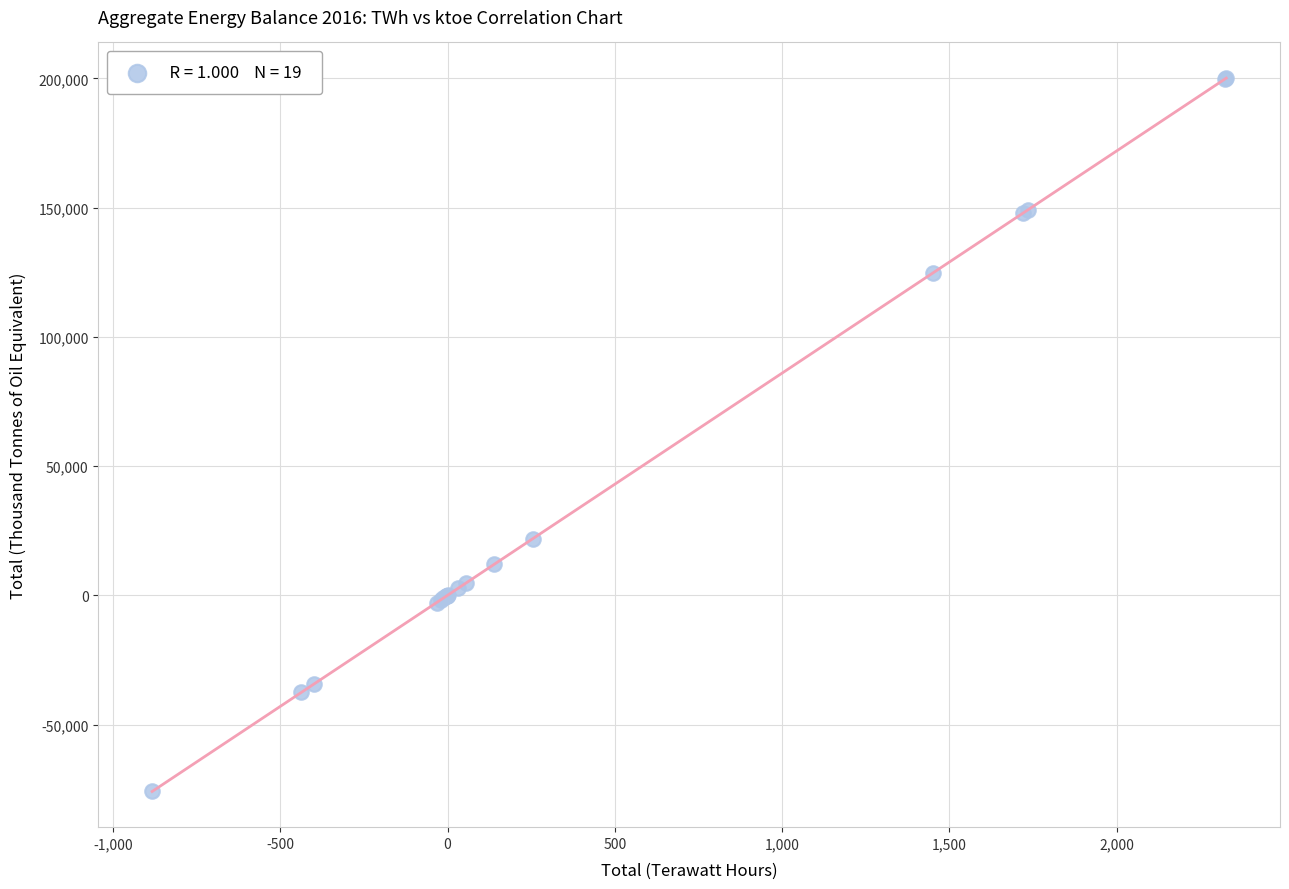

What Y value in the scatter plot is closest to 62098?

21918.5